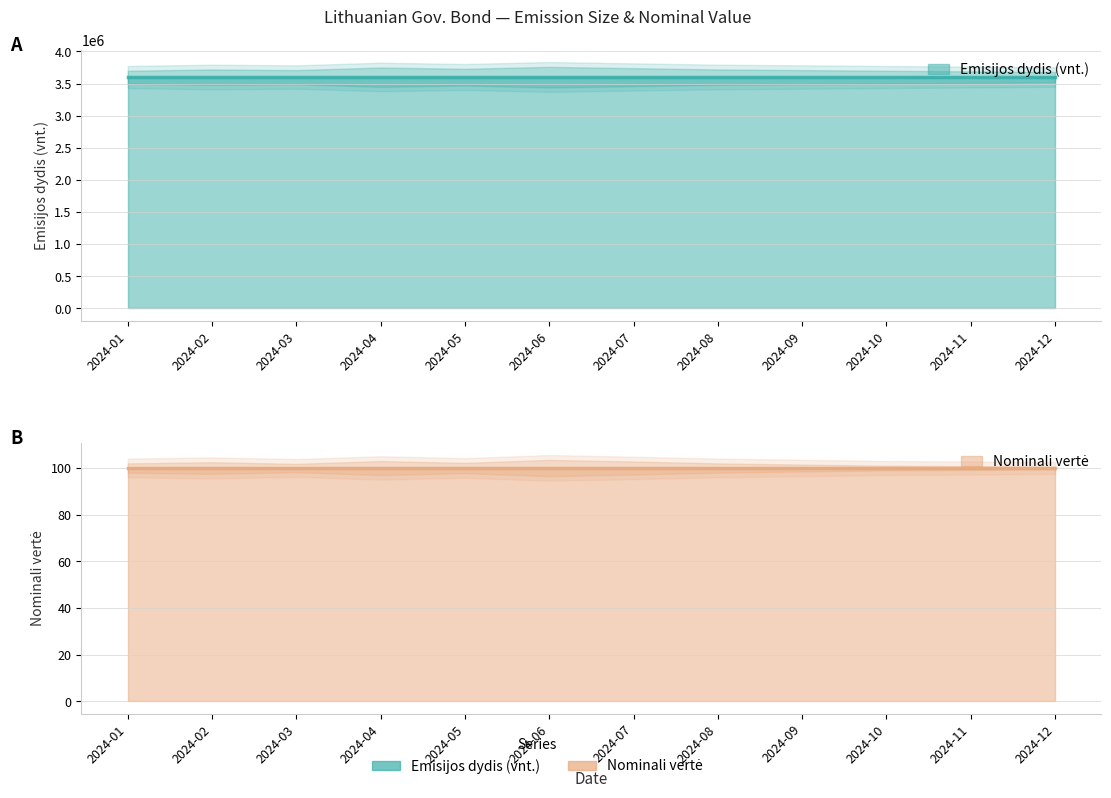

Reading right to left, what are all the values shown in this chart?

Emisijos dydis (vnt.): 3600000	3600000	3600000	3600000	3600000	3600000	3600000	3600000	3600000	3600000	3600000	3600000
Nominali vertė: 100	100	100	100	100	100	100	100	100	100	100	100